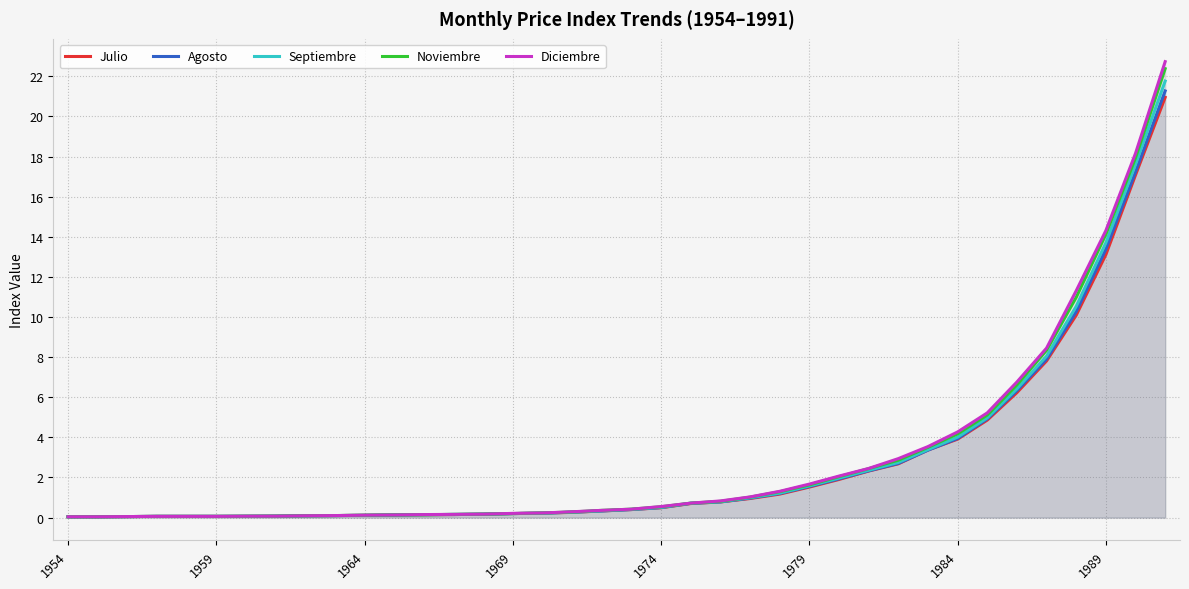

At how many categories does at least one series exceed 3?

9